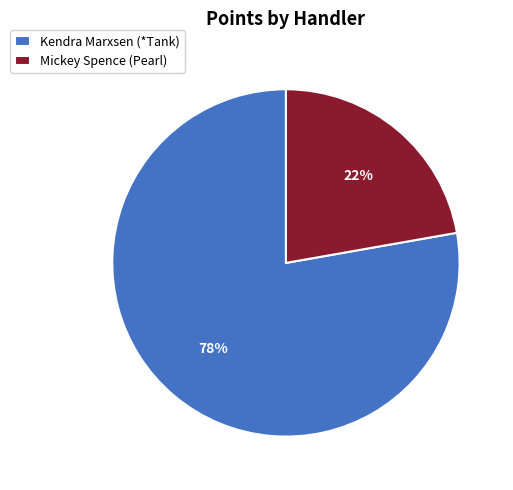

Between Kendra Marxsen (*Tank) and Mickey Spence (Pearl), which is larger?

Kendra Marxsen (*Tank)